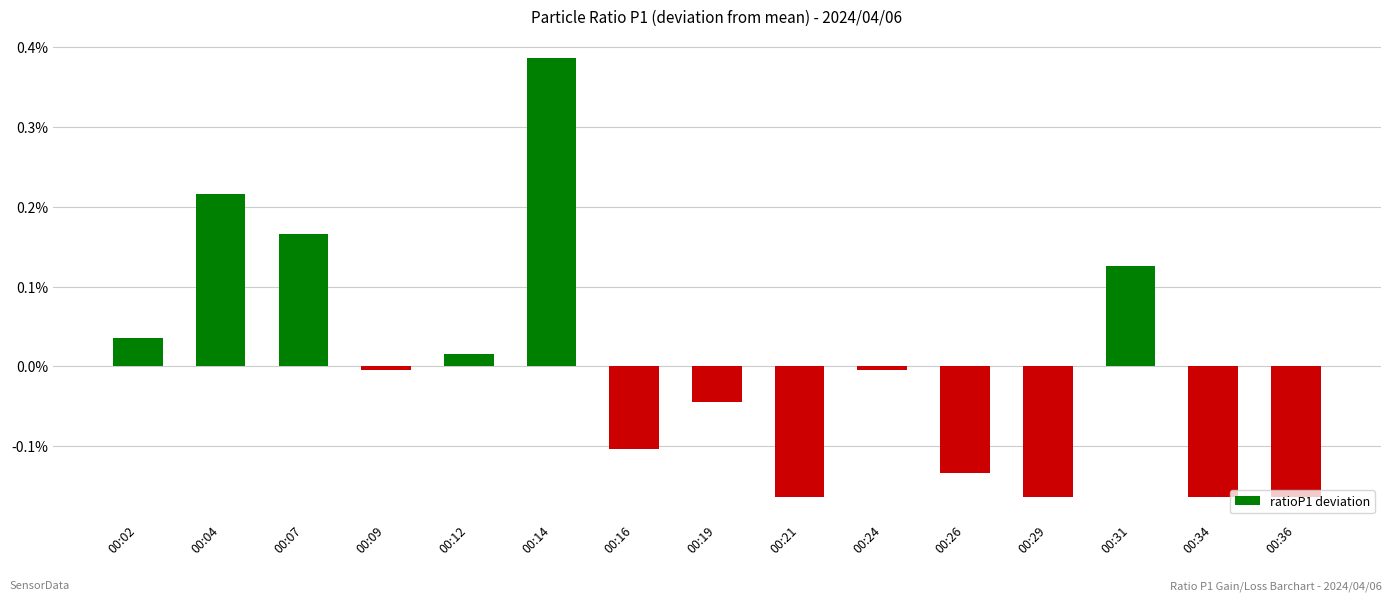

Is it true that the value at 00:21 is -0.3?

False